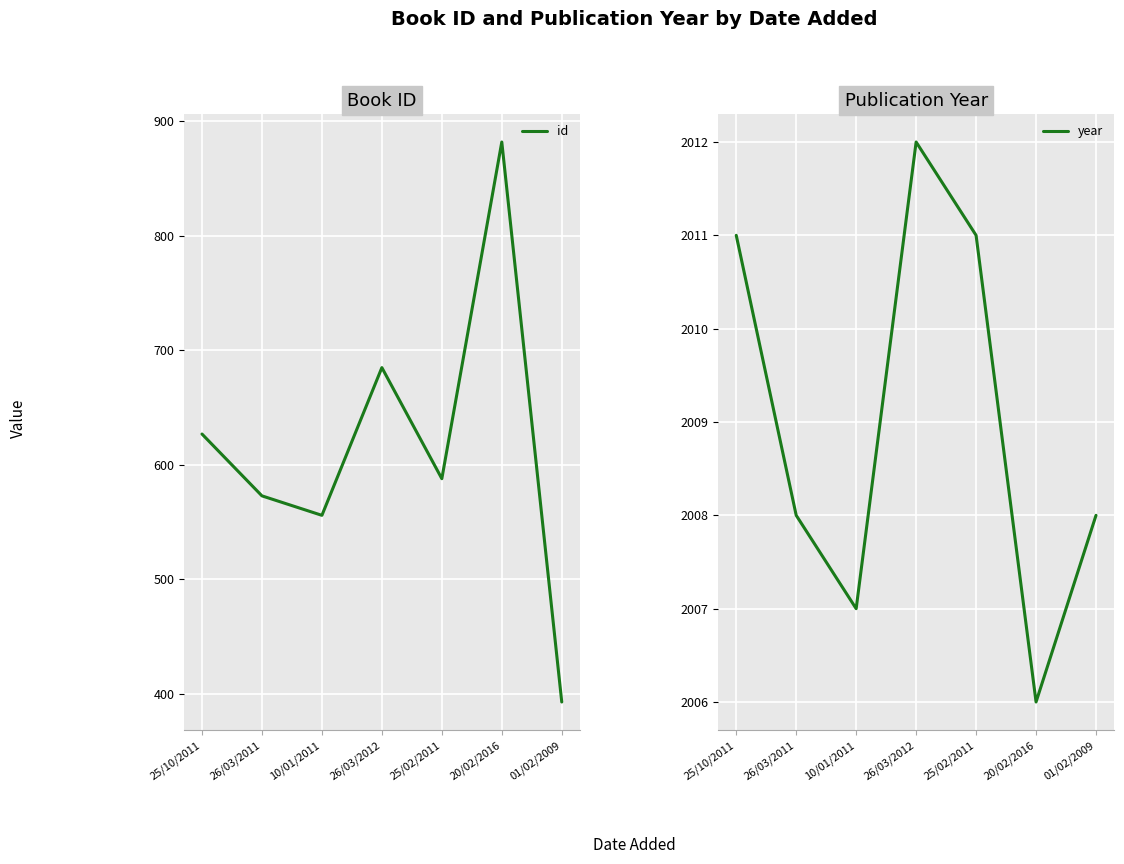

True or false: year and id intersect in this chart.

False